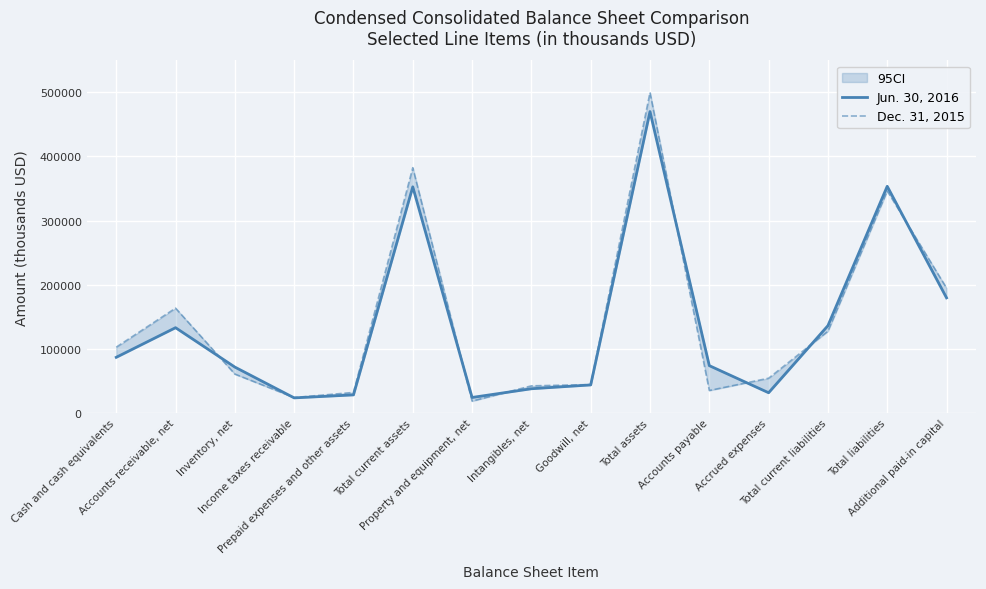

Which series ends up on top after the final intersection of Dec. 31, 2015 and Jun. 30, 2016?

Dec. 31, 2015